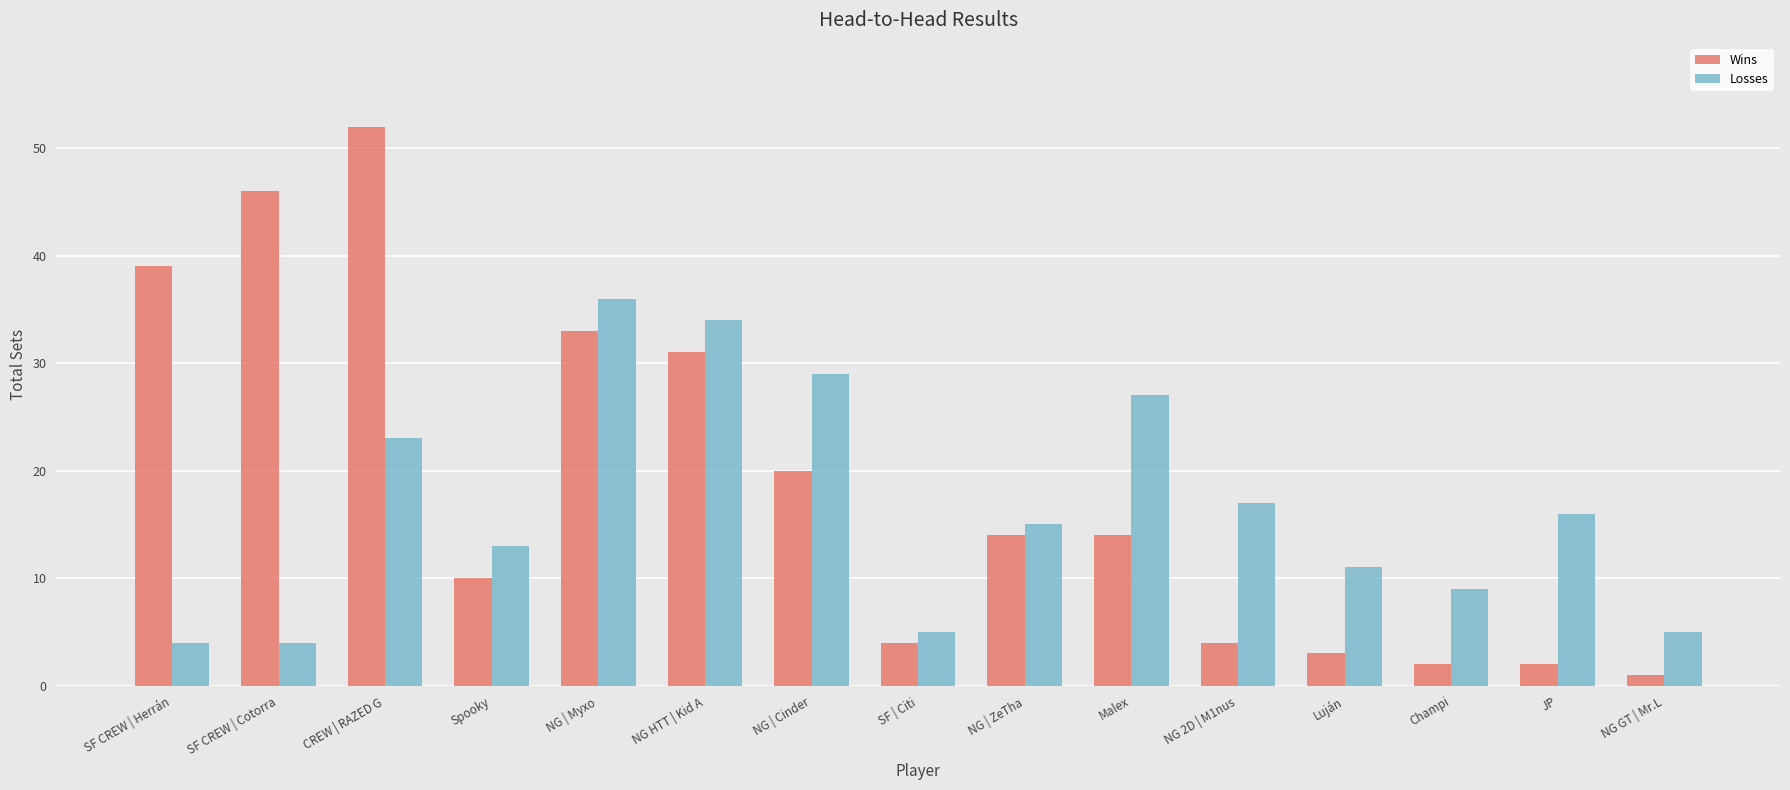

Between NG | Myxo and NG 2D | M1nus, which series saw the biggest shift?

Wins